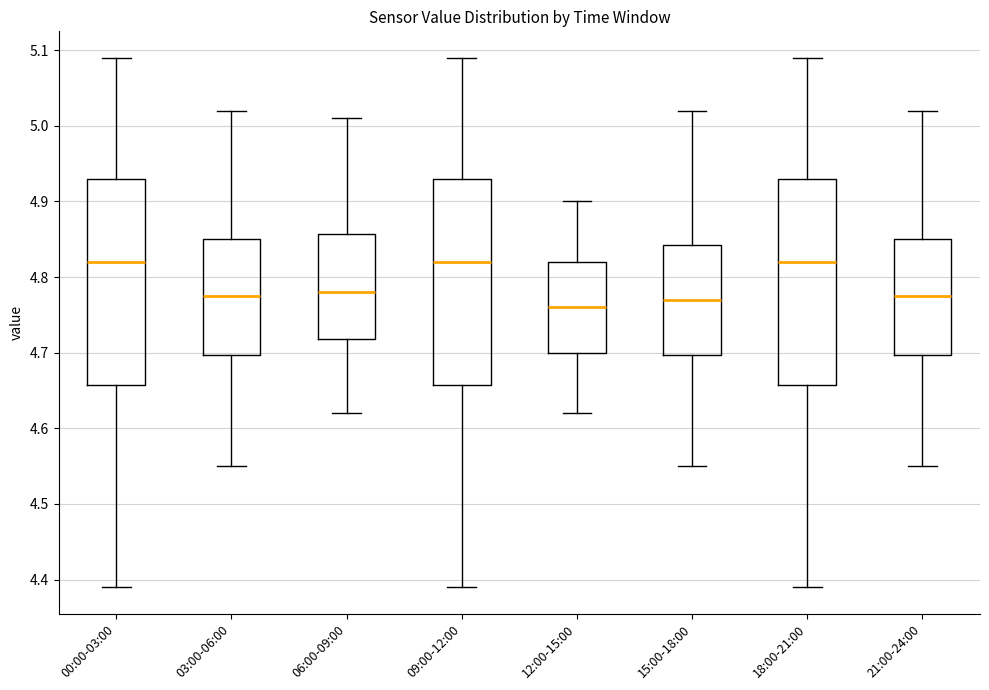

Reading left to right, transcribe this box plot: for each box, give where its median line is, the range the box spans, and where its two whiskers end, as read against the y-axis. The values are not printed on the chart, so give them approximately, as read against the axis.

00:00-03:00: median 4.82, box 4.66 to 4.93, whiskers 4.39 to 5.09
03:00-06:00: median 4.78, box 4.70 to 4.85, whiskers 4.55 to 5.02
06:00-09:00: median 4.78, box 4.72 to 4.86, whiskers 4.62 to 5.01
09:00-12:00: median 4.82, box 4.66 to 4.93, whiskers 4.39 to 5.09
12:00-15:00: median 4.76, box 4.70 to 4.82, whiskers 4.62 to 4.90
15:00-18:00: median 4.77, box 4.70 to 4.84, whiskers 4.55 to 5.02
18:00-21:00: median 4.82, box 4.66 to 4.93, whiskers 4.39 to 5.09
21:00-24:00: median 4.78, box 4.70 to 4.85, whiskers 4.55 to 5.02